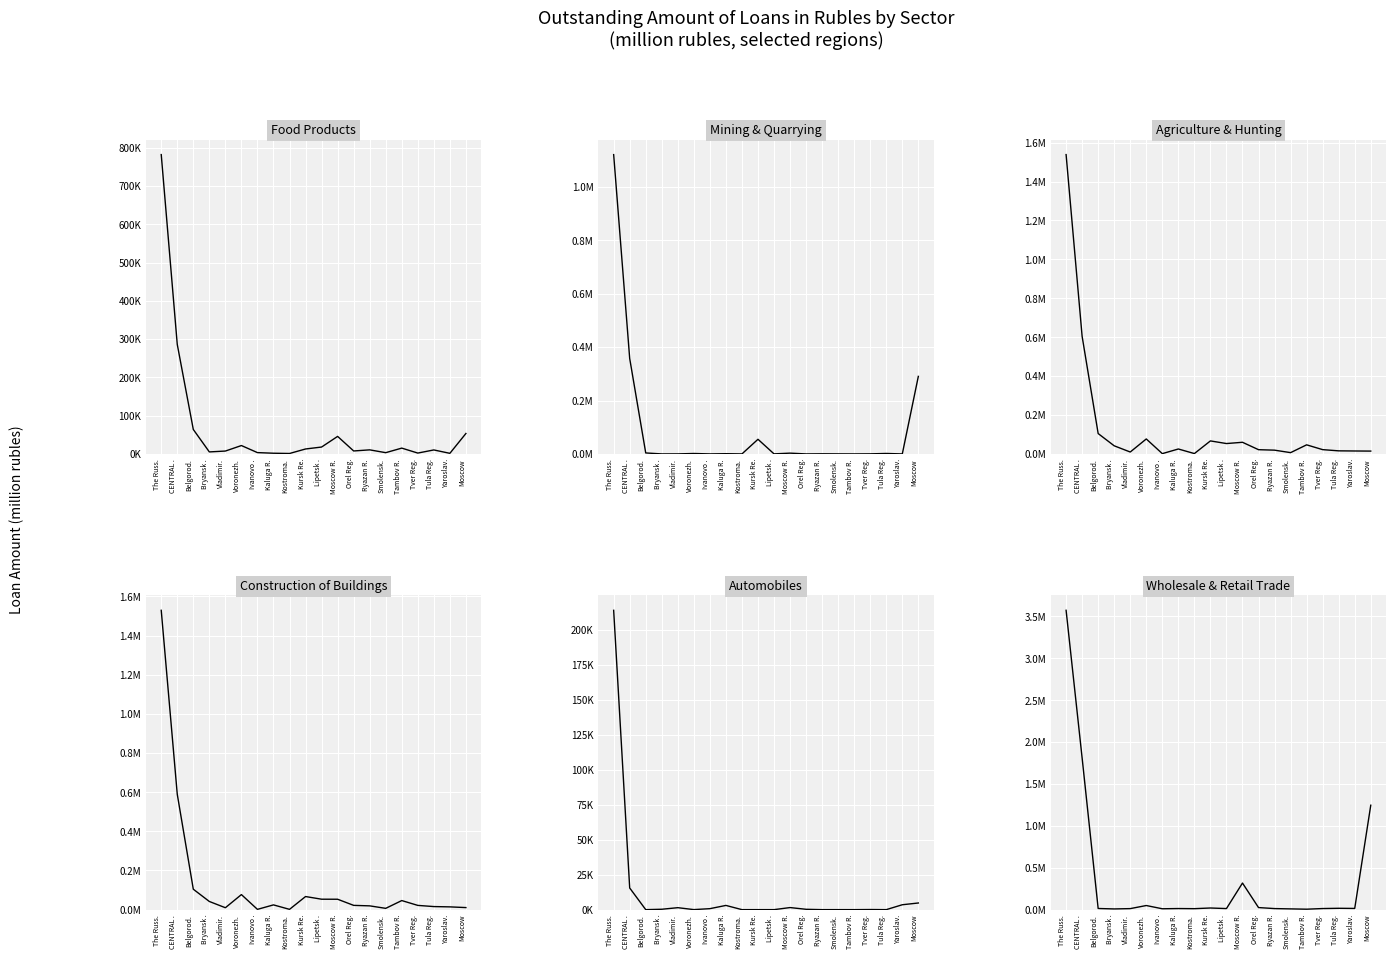

Is it true that food products equals 27471 at Moscow R.?

False